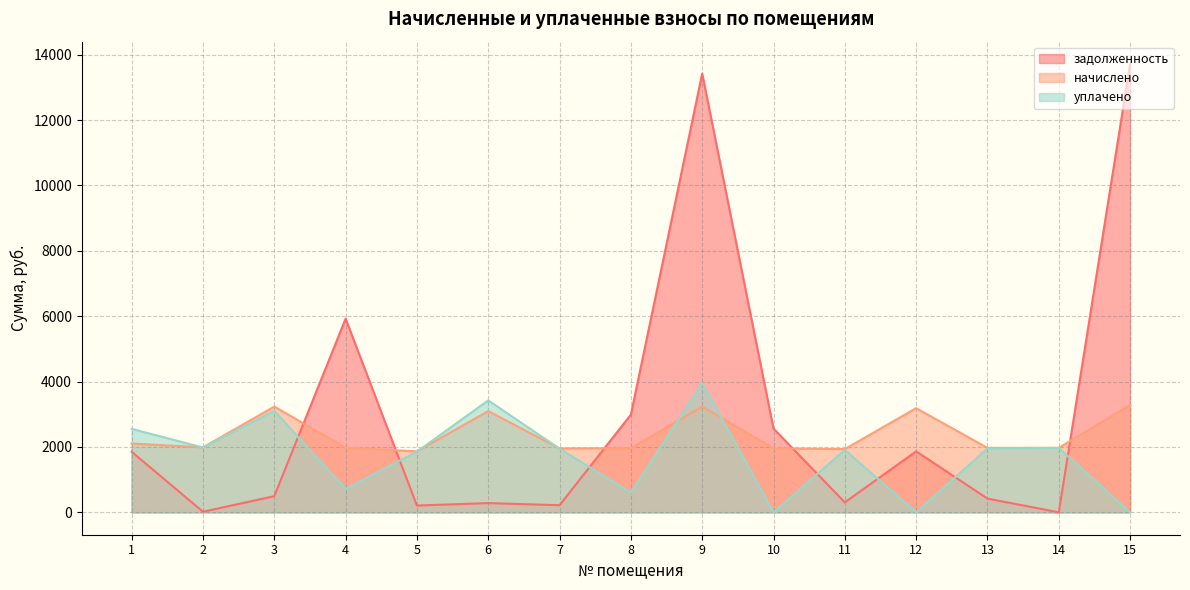

What is the difference between the maximum and minimum values in the уплачено series?

3952.7